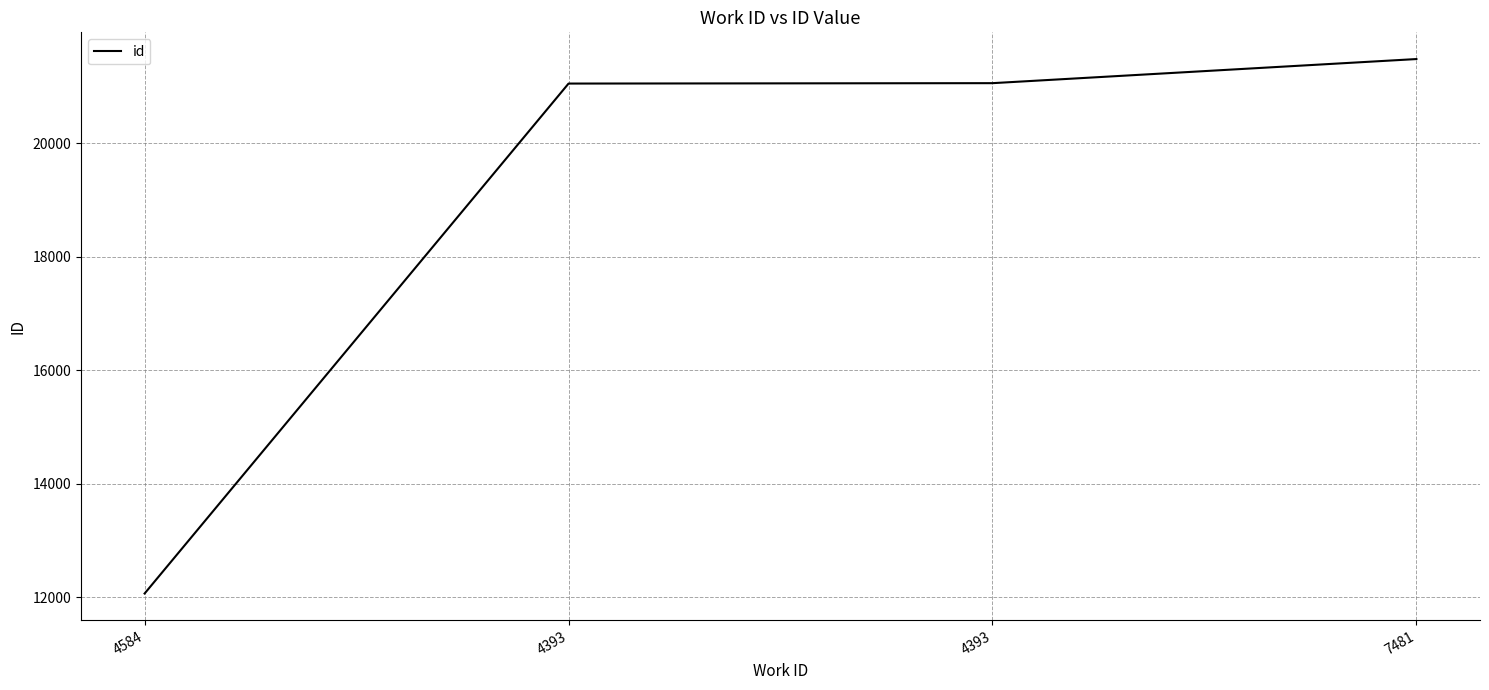

How many values are below 21060?

2